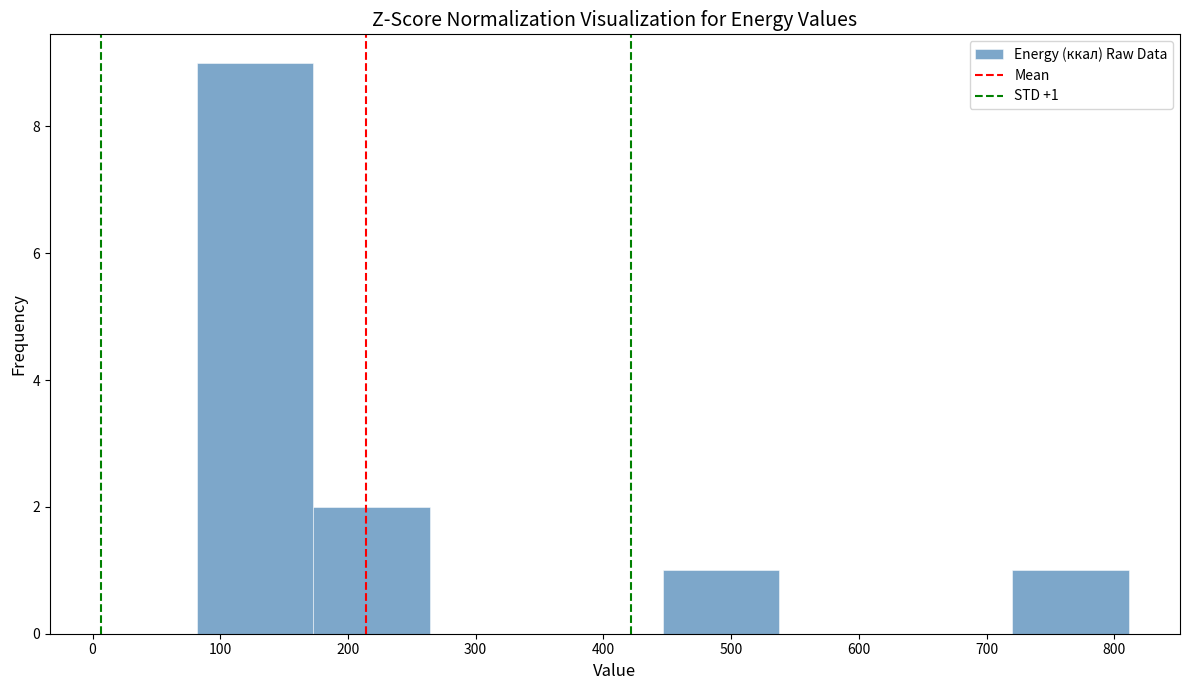

Which range on the x-axis has the tallest bar?

80 to 170